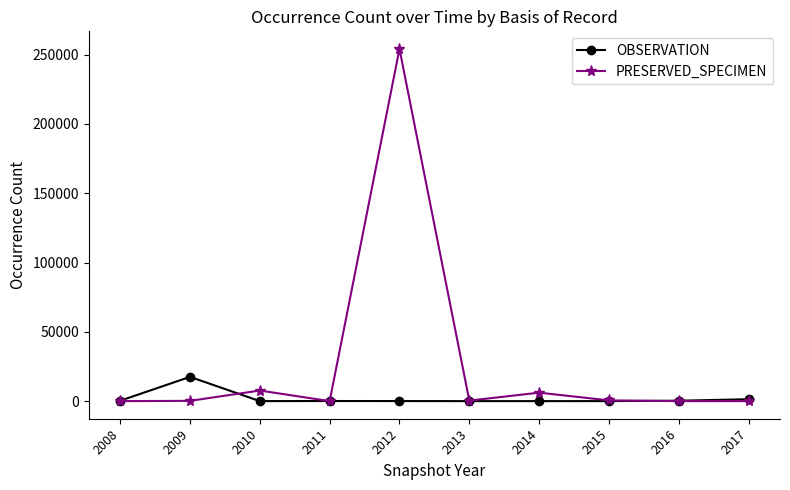

The value of PRESERVED_SPECIMEN at 2008 is -138767. True or false?

False